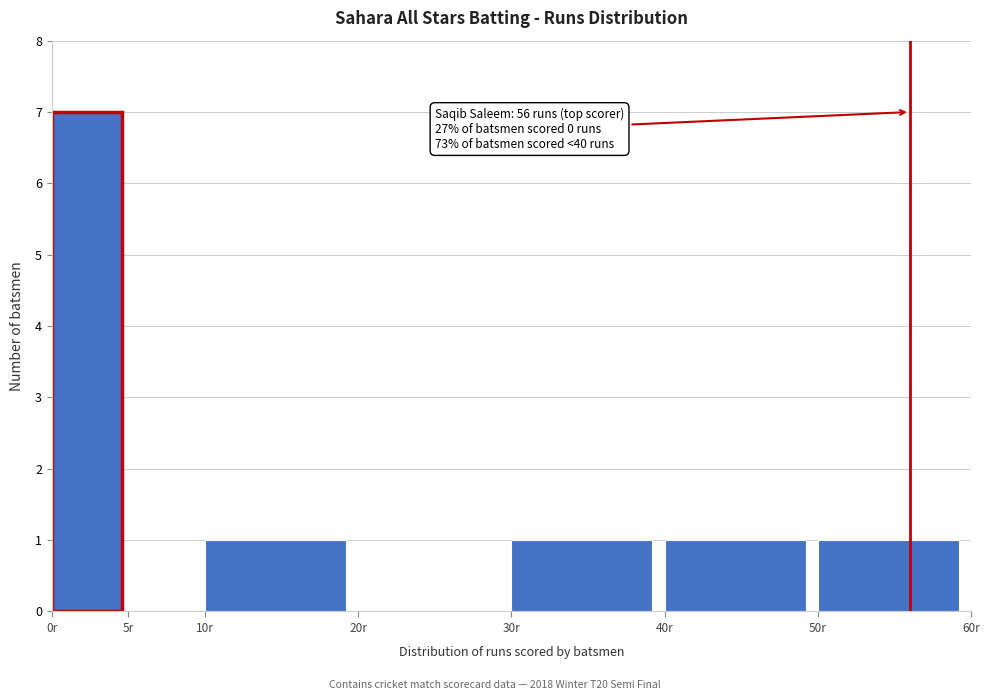

Over which range of the x-axis is the bar tallest?

0 to 5